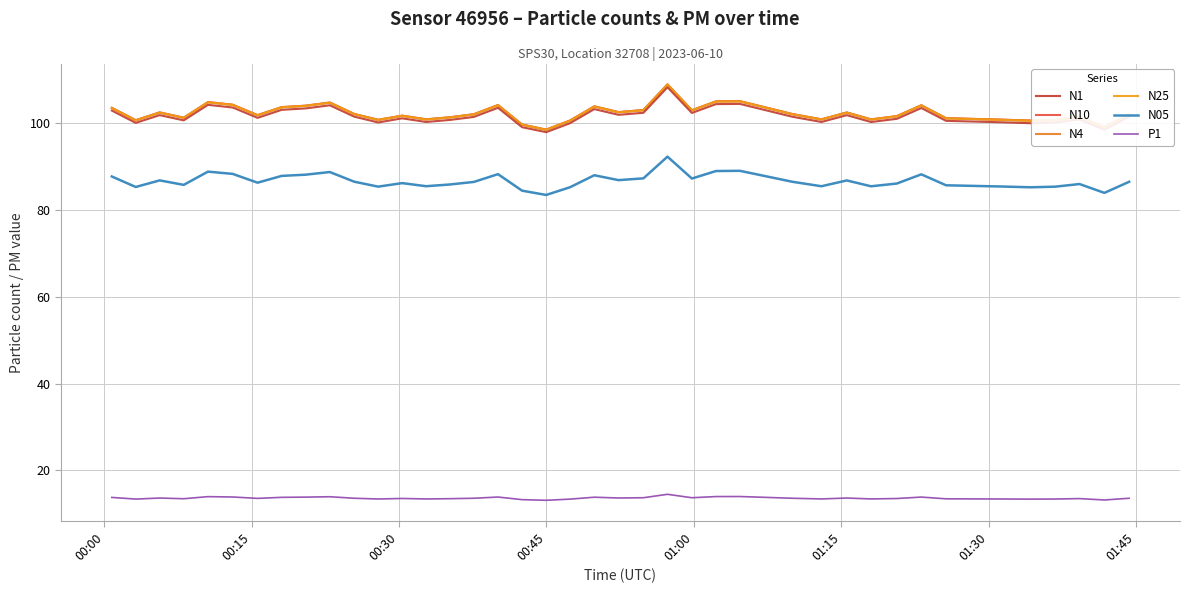

Does the chart display data point markers on the line(s)?

No